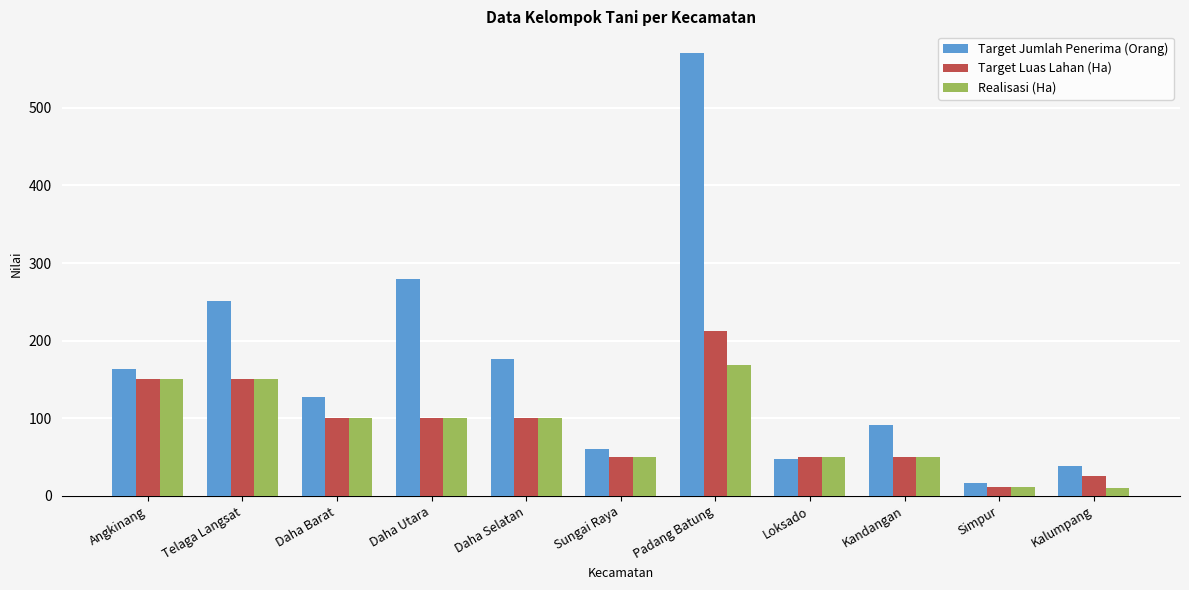

Is the value of Target Jumlah Penerima (Orang) at Angkinang greater than the value of Target Luas Lahan (Ha) at Padang Batung?

No